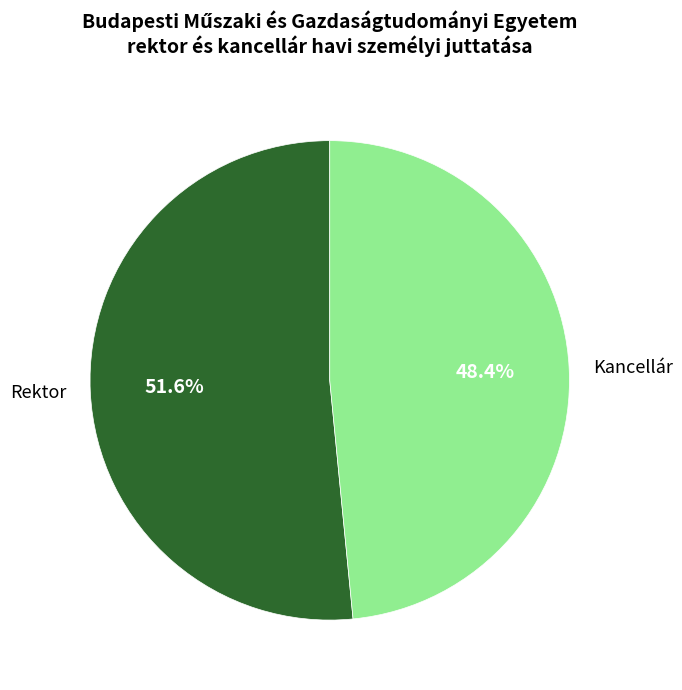

Is it true that Kancellár is 36% of the pie?

False